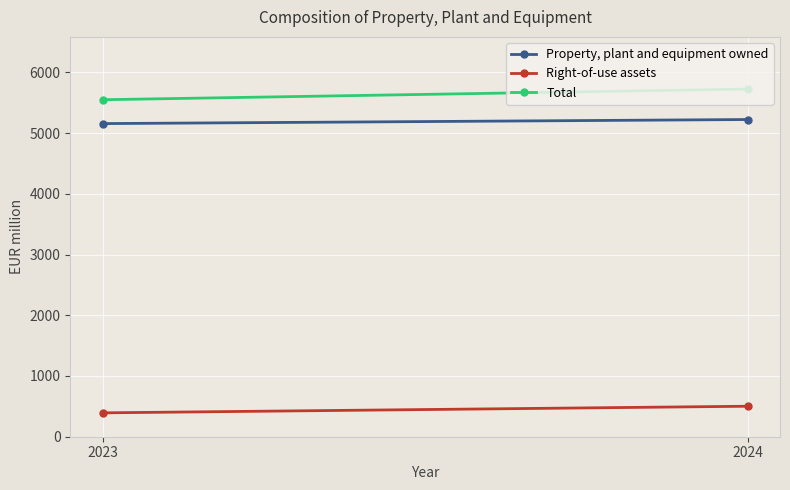

The value of Right-of-use assets at 2023 is 393. True or false?

True